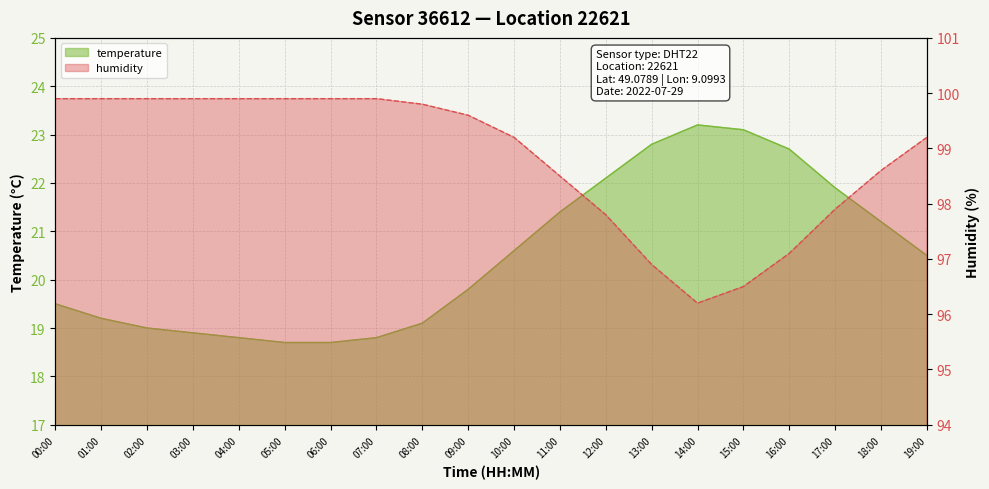

True or false: humidity and temperature intersect in this chart.

False